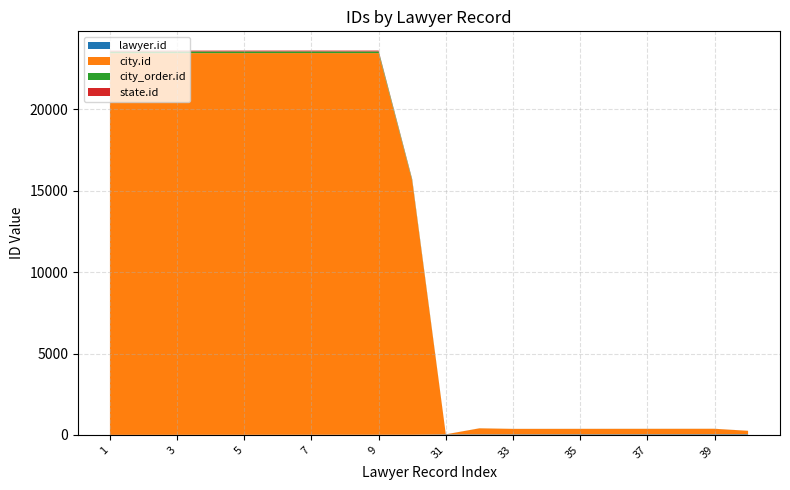

Reading left to right, list all the values displayed in this chart.

lawyer.id: 1	2	3	4	5	6	7	8	9	10	31	32	33	34	35	36	37	38	39	40
city.id: 23453	23453	23456	23456	23456	23456	23456	23453	23453	15600	4	371	336	336	336	336	336	336	336	211
city_order.id: 104	104	104	104	104	104	104	104	104	70	1	2	2	2	2	2	2	2	2	1
state.id: 51	51	51	51	51	51	51	51	51	36	1	1	1	1	1	1	1	1	1	1